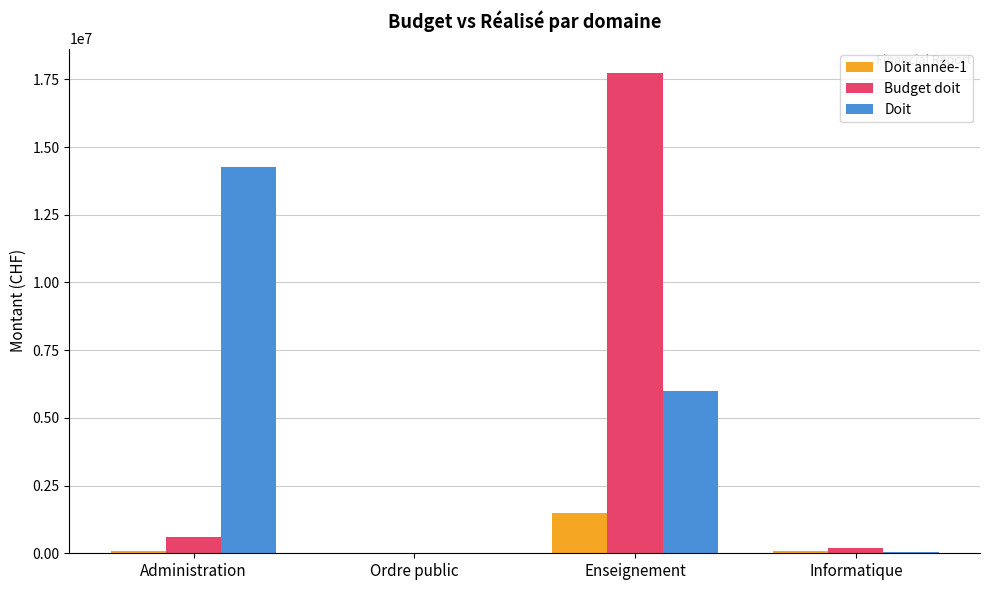

How many groups of bars are there?

4